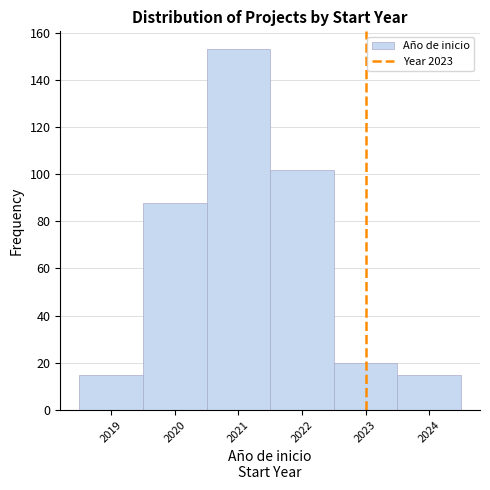

Over which range of the x-axis is the bar tallest?

2020.5 to 2021.5